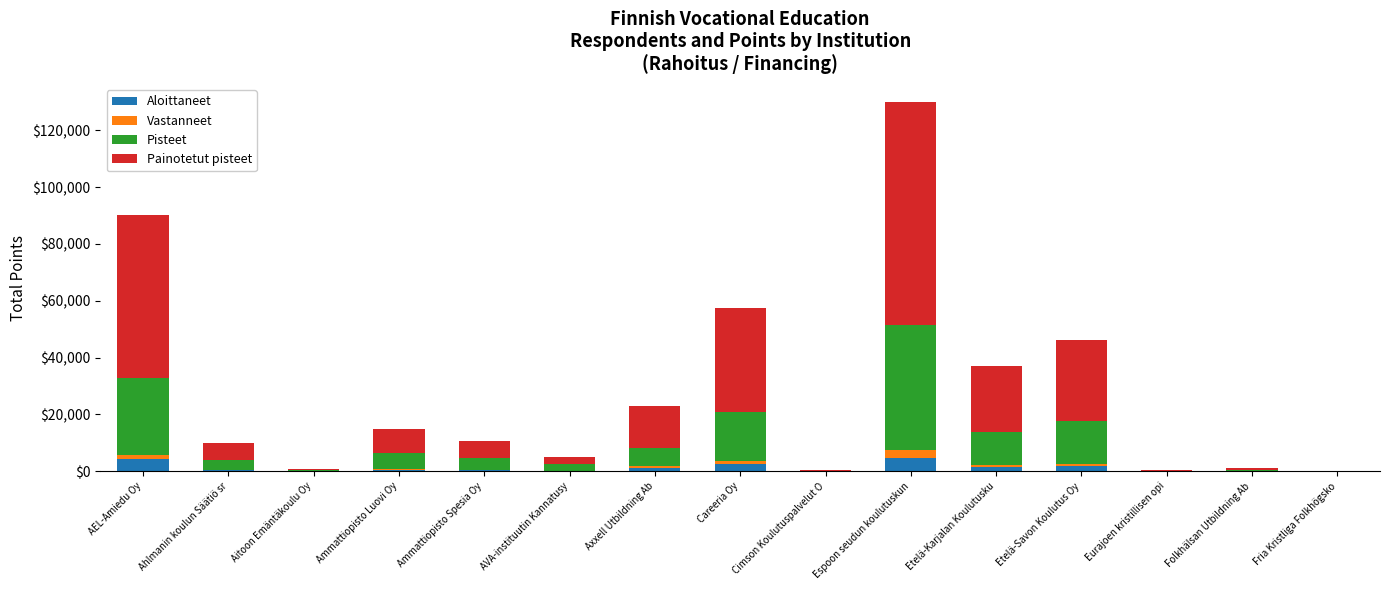

What is the highest value of the Aloittaneet series?

4786